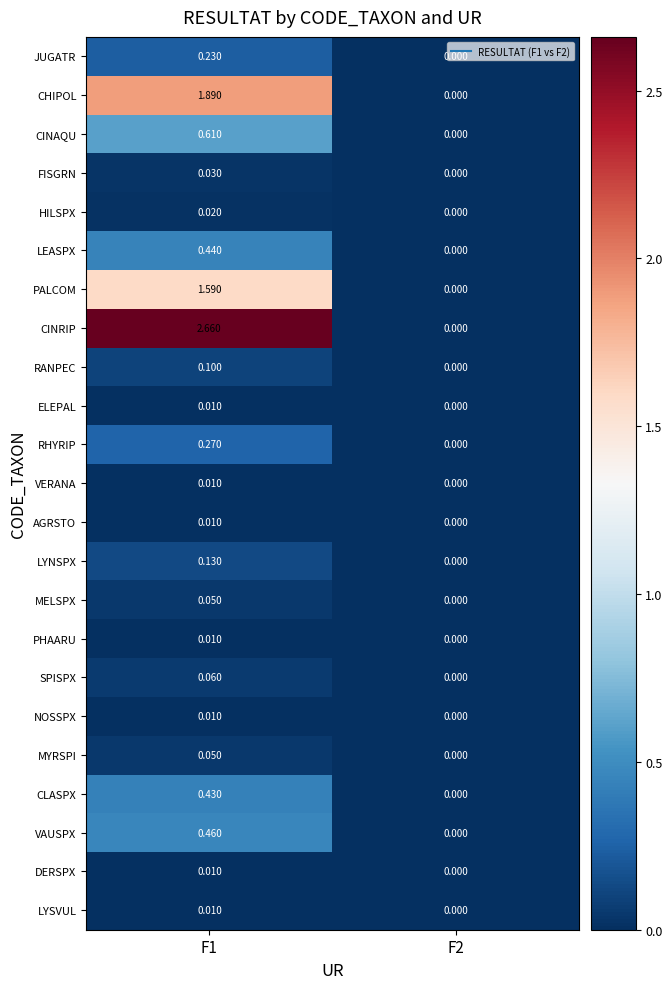

Between F1 and F2, which series saw the biggest shift?

CINRIP